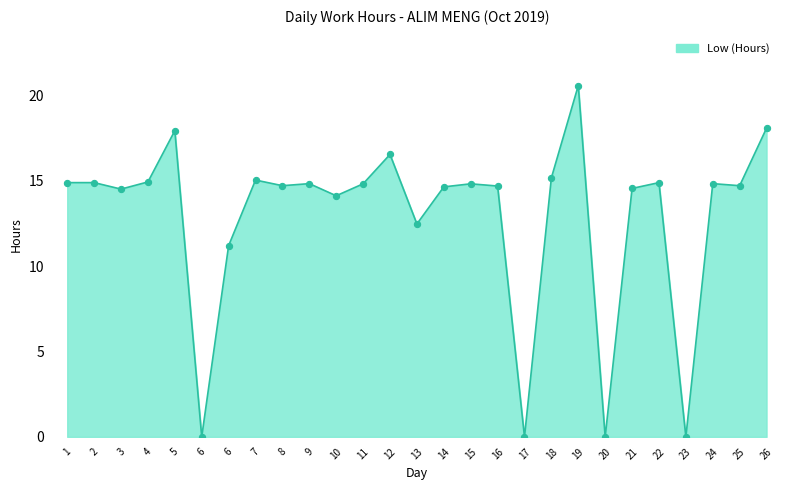

Is this an area chart (filled region under the line)?

Yes